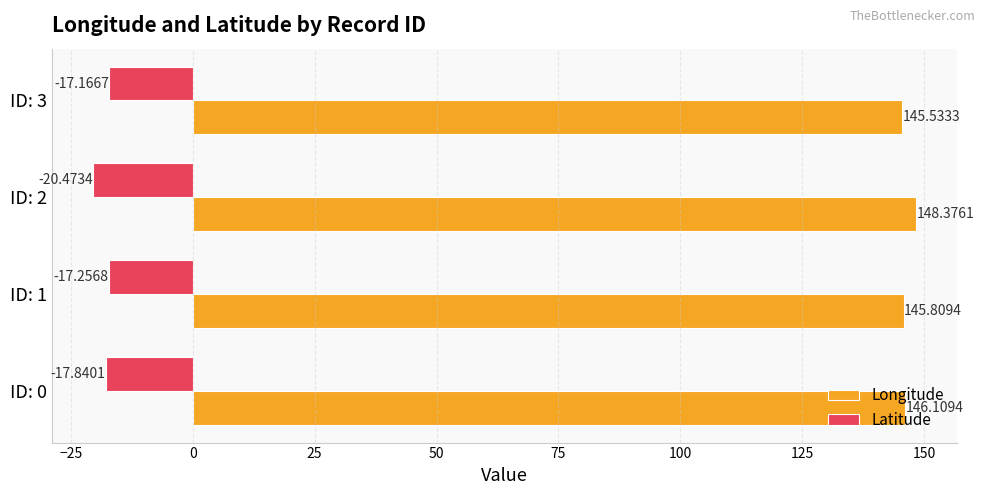

What is the average value of the Longitude series?

146.5